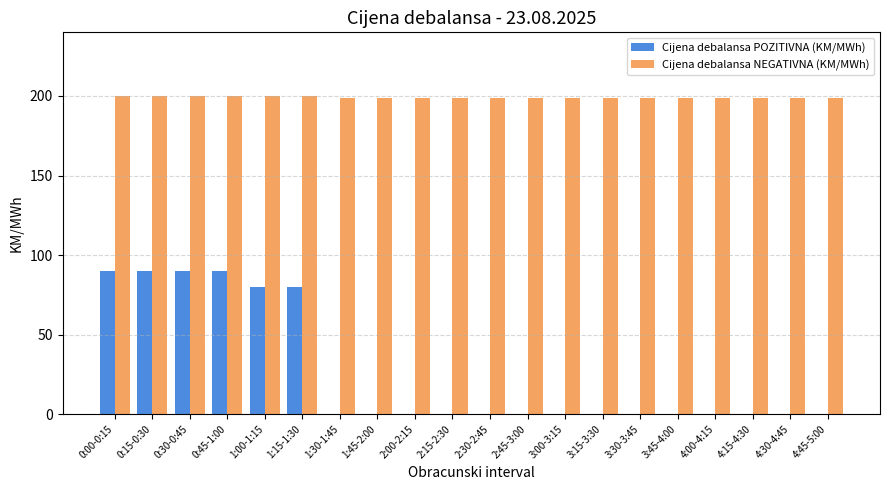

How many Cijena debalansa POZITIVNA (KM/MWh) values are between 0 and 80?

16